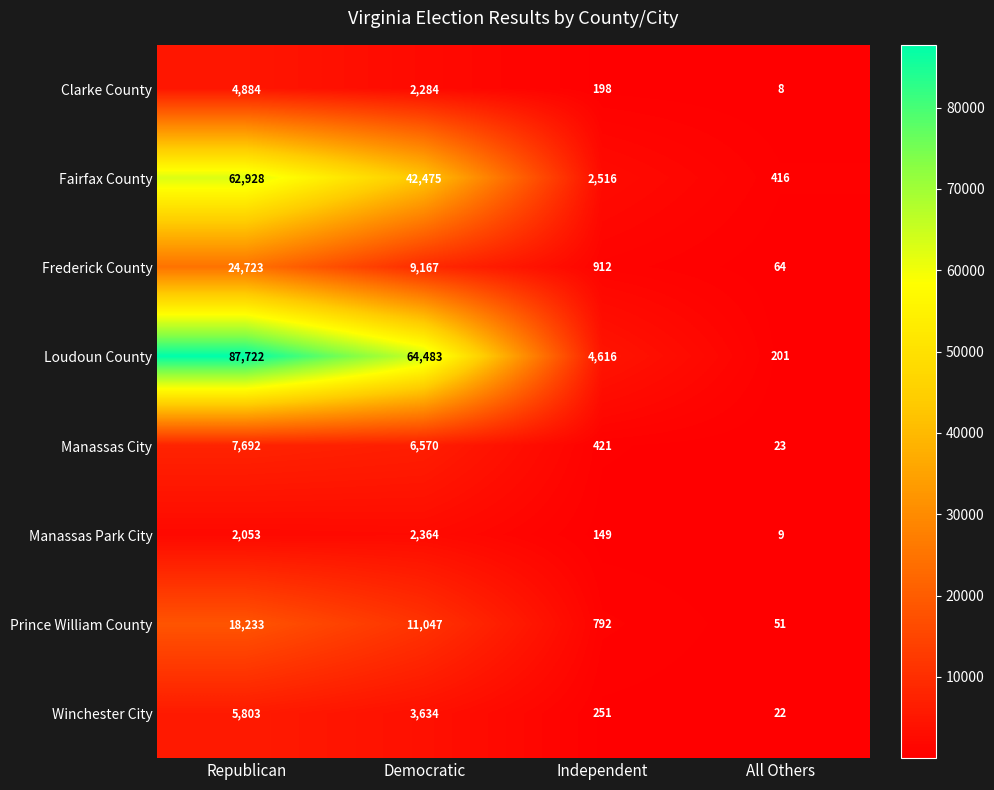

What is the average value of the Loudoun County series?

39256